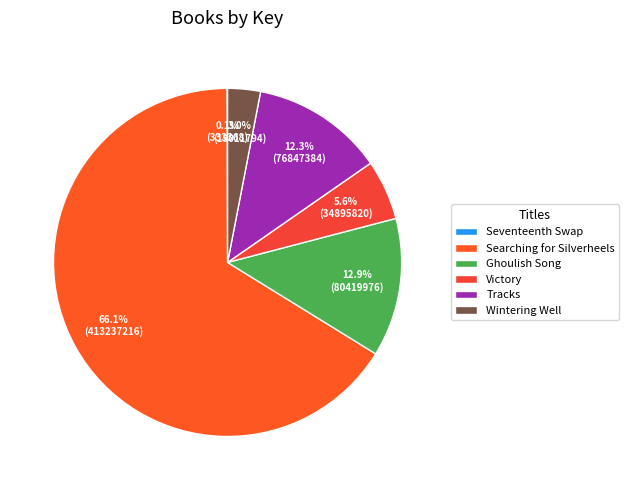

To the nearest percent, what percentage of the pie is Tracks?

12%